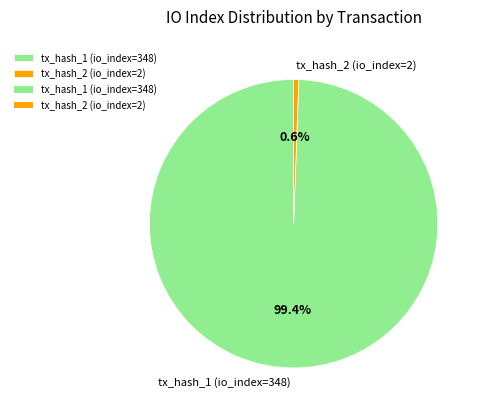

What percentage is the tx_hash_1 (io_index=348) slice, to the nearest percent?

99%